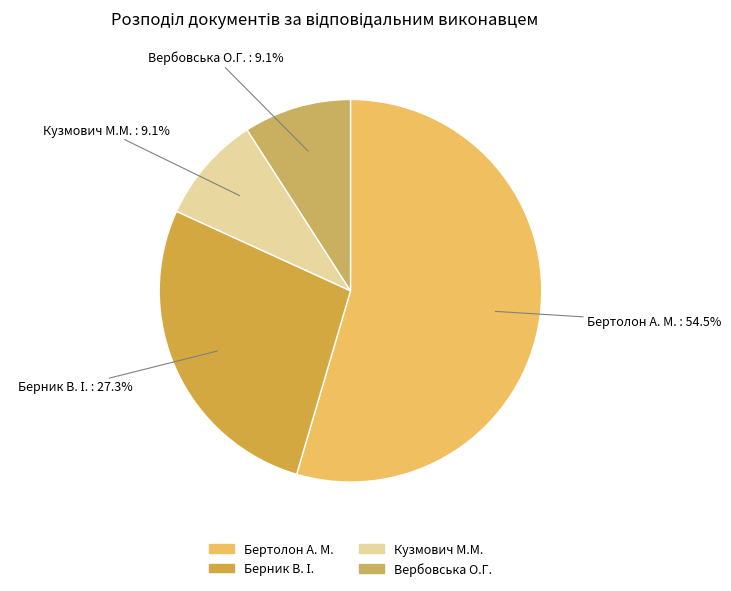

Approximately how many times larger is the value at Бертолон А. М. compared to Вербовська О.Г.?

6.0